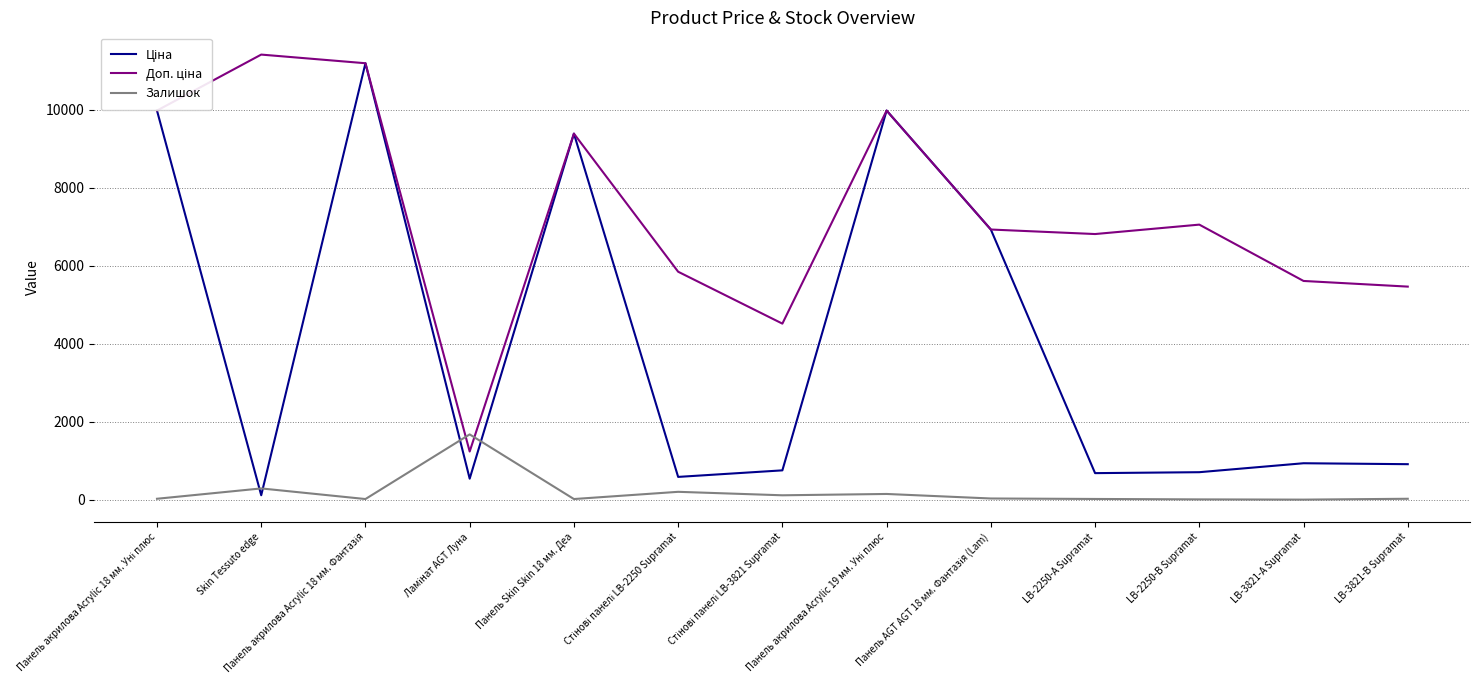

What is the maximum value shown in the chart?

11410.0